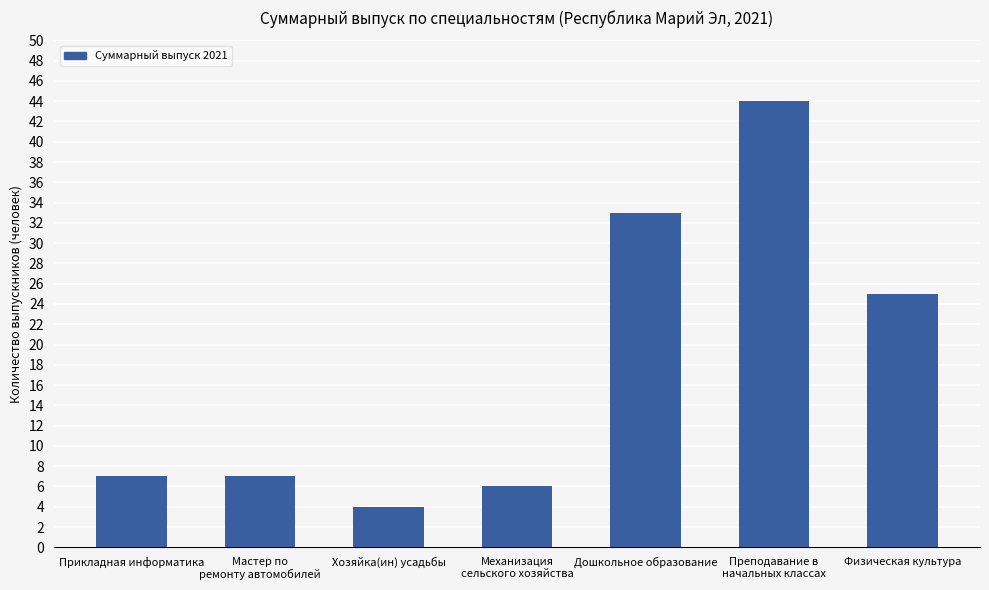

How many categories are shown in the chart?

7